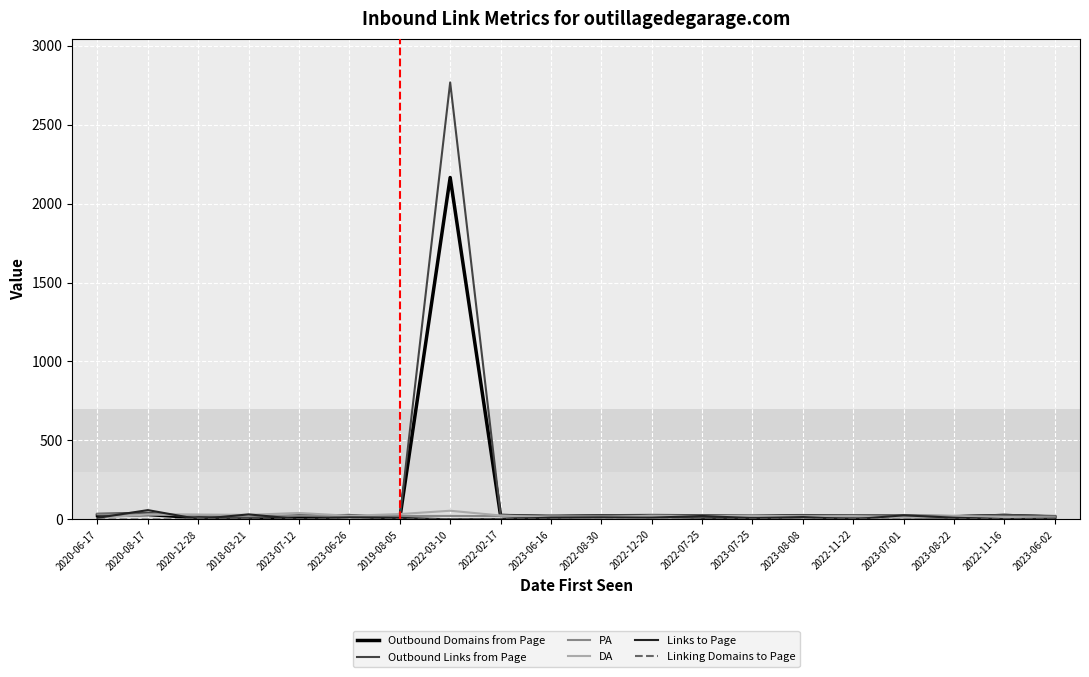

At which category is the sum across all series the highest?

2022-03-10